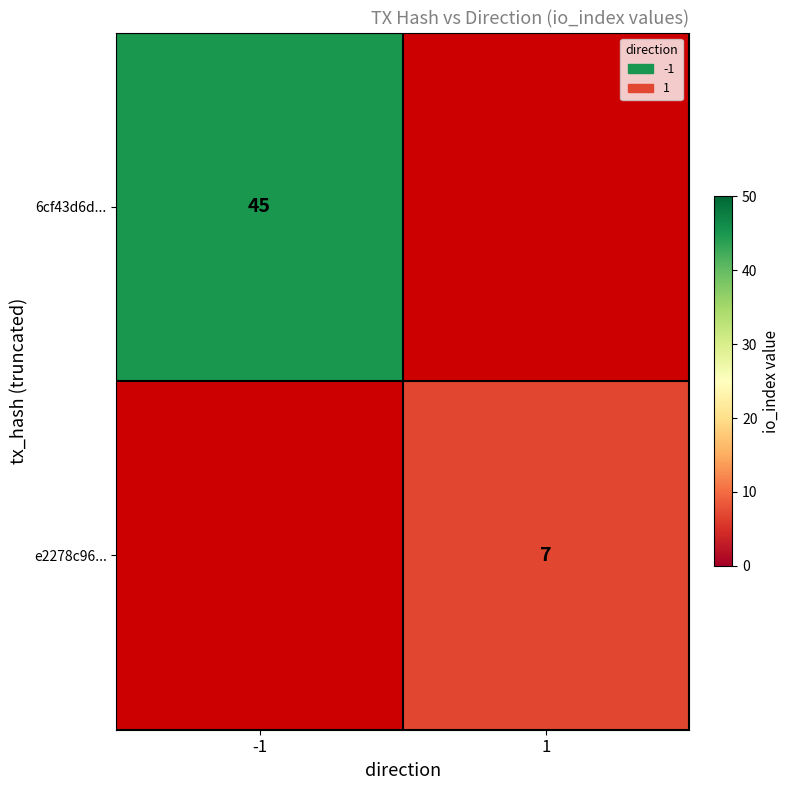

How many distinct data groups are displayed?

2